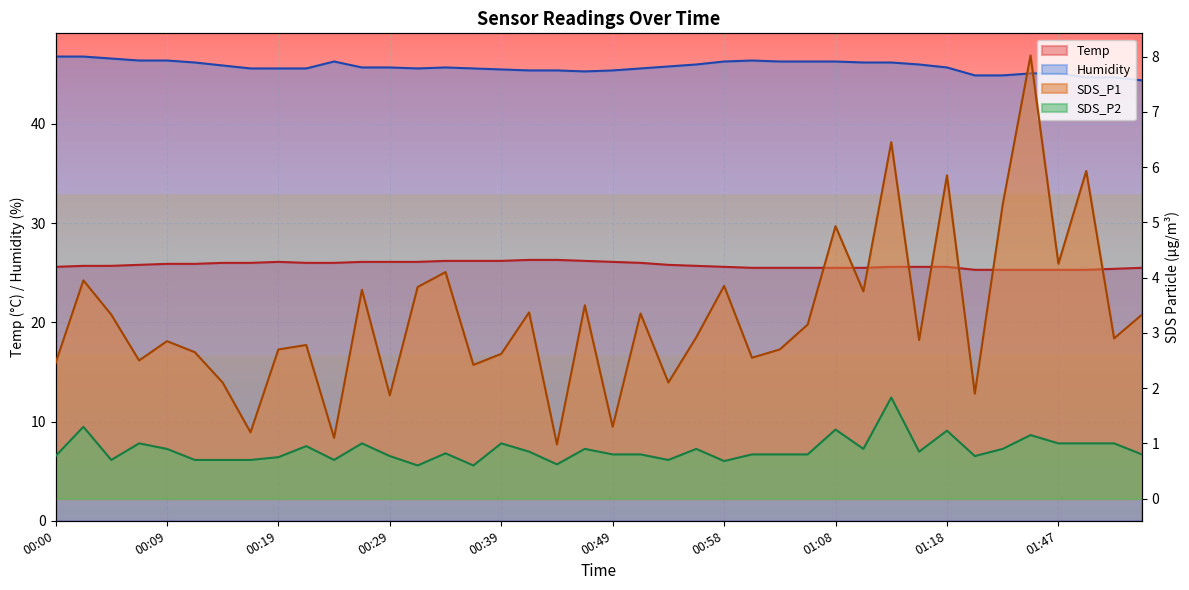

True or false: Temp and SDS_P1 intersect in this chart.

False